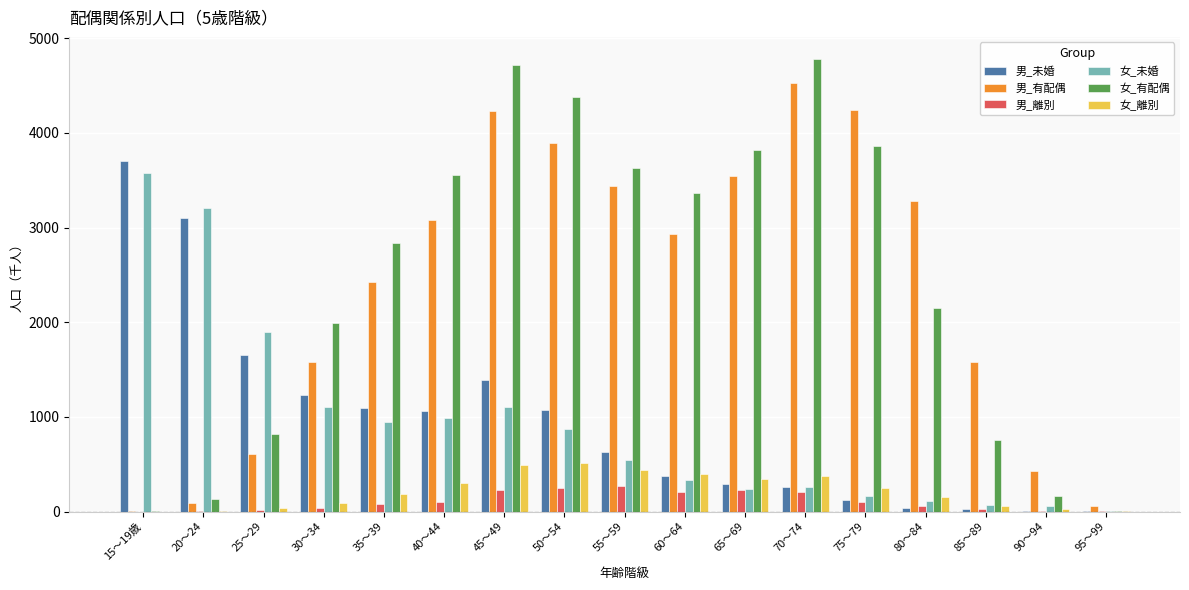

At which category is the sum across all series the highest?

45～49